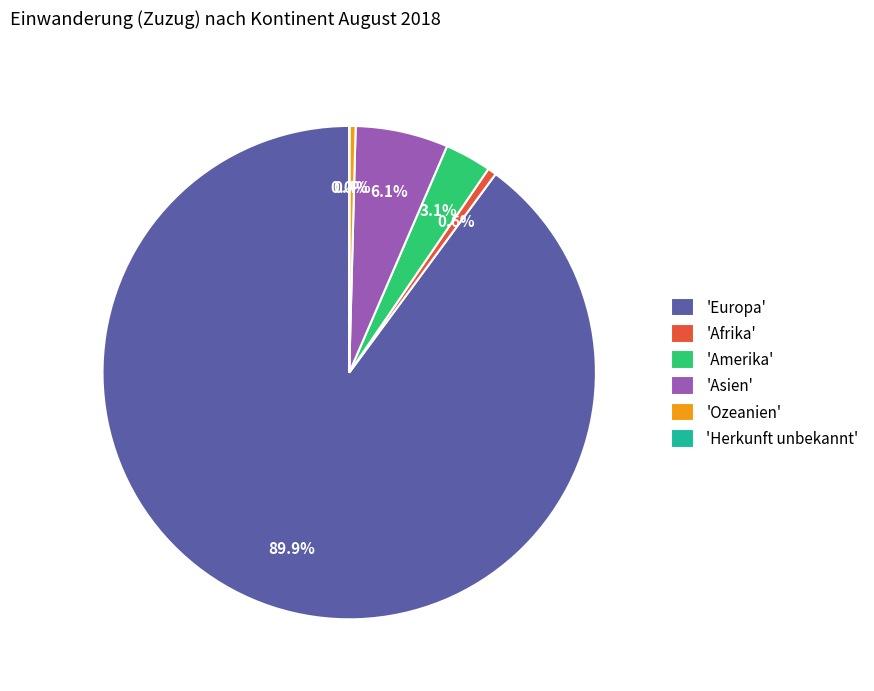

Is there a majority slice in this chart?

Yes